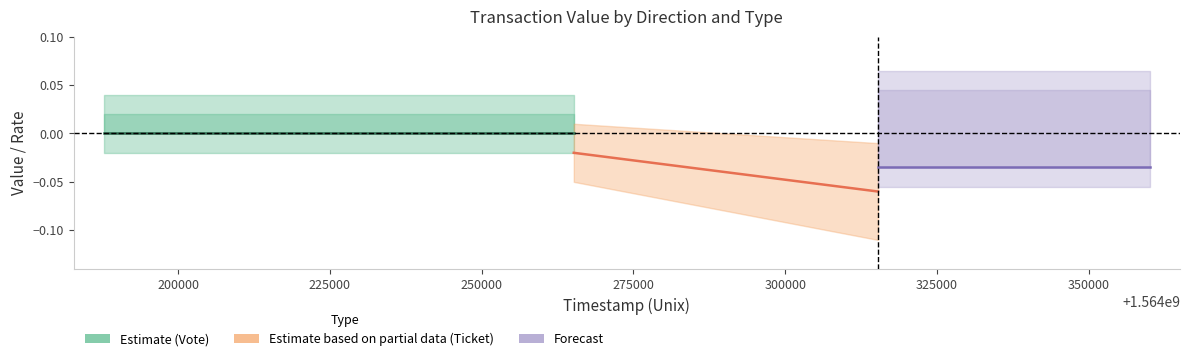

The value of Estimate (Vote) at 200000 is 0.0. True or false?

True